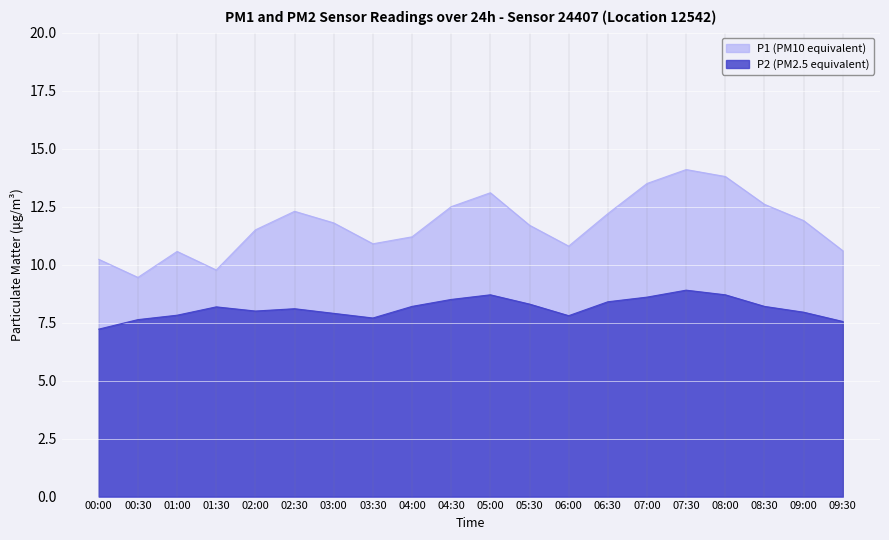

What is the sum of all P2 values?

162.3